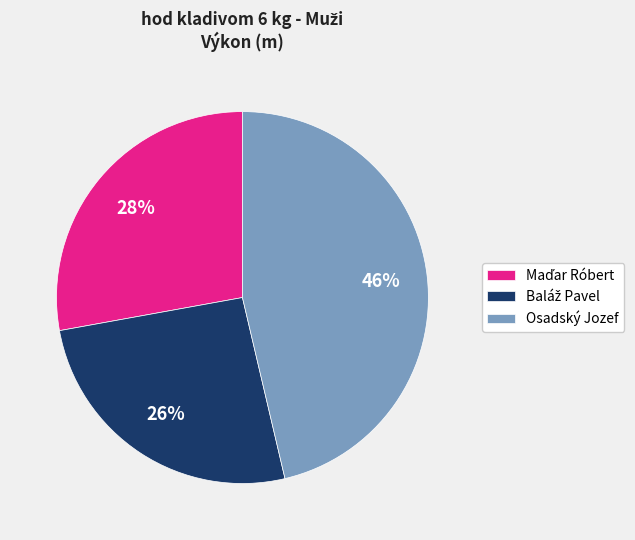

Which category has the biggest portion of the pie?

Osadský Jozef